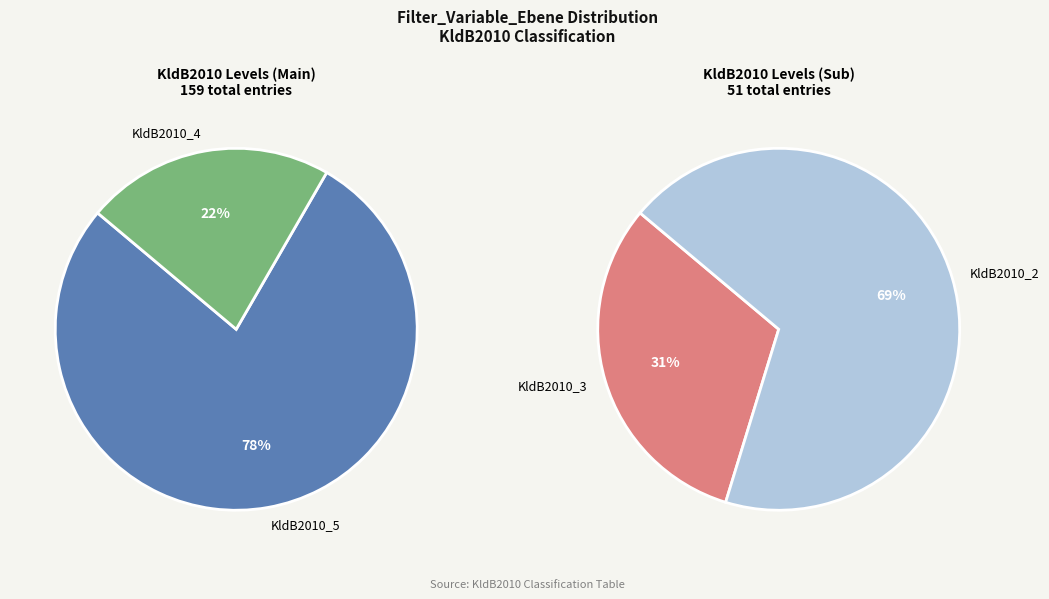

What is the largest slice in the pie chart?

KldB2010_5